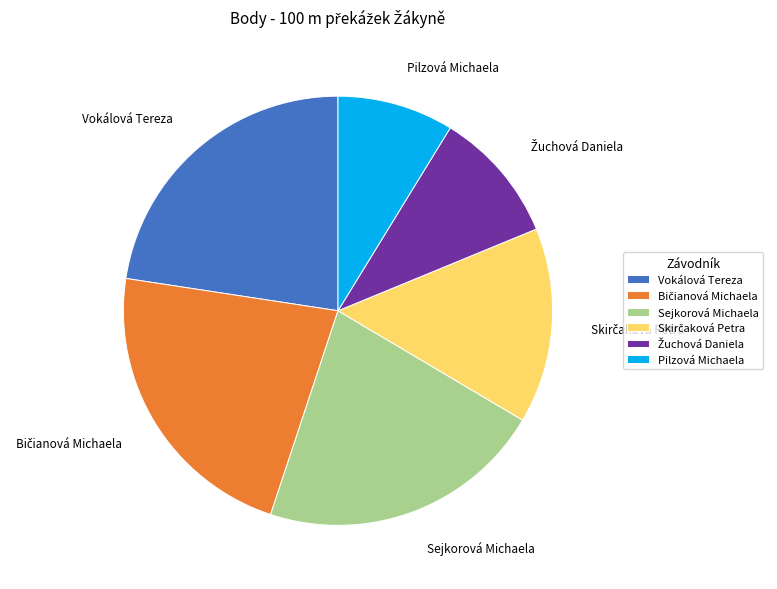

Approximately how many times larger is the value at Pilzová Michaela compared to Sejkorová Michaela?

0.4